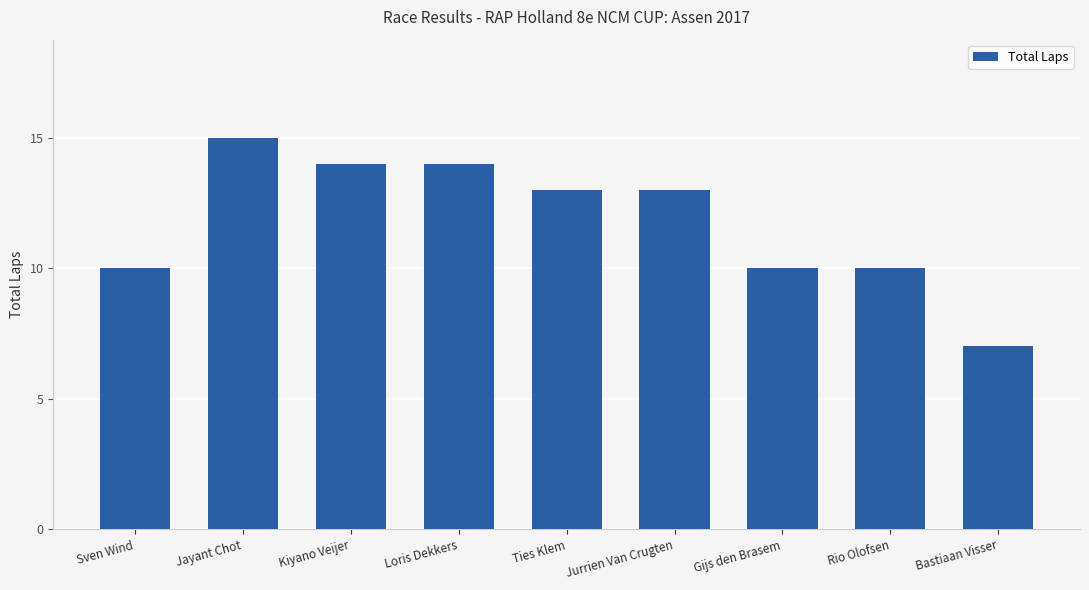

Reading left to right, extract all data points from this chart.

10	15	14	14	13	13	10	10	7